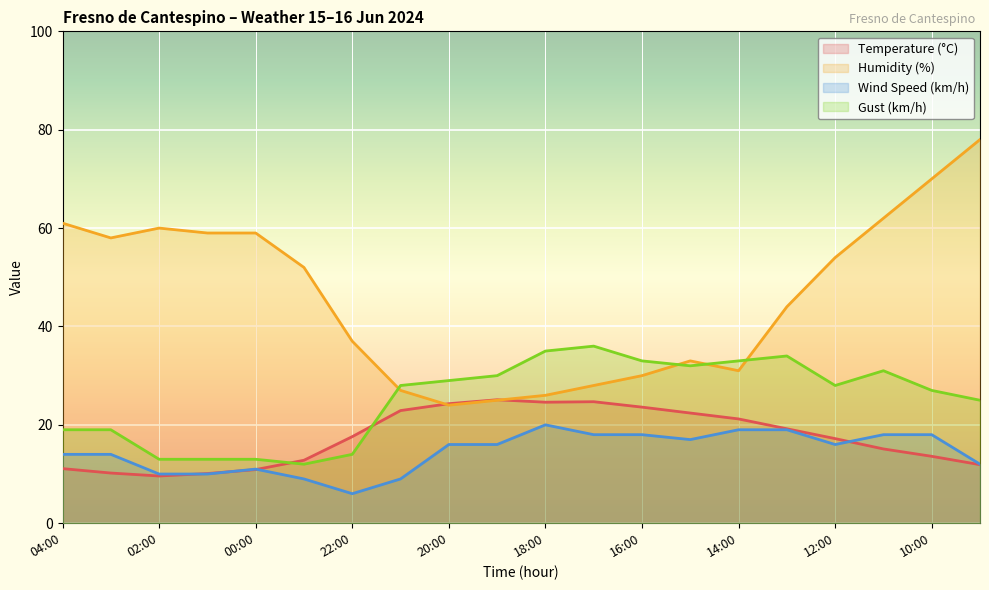

List the series in order of their peak value, lowest first.

Wind Speed (km/h), Temperature (°C), Gust (km/h), Humidity (%)